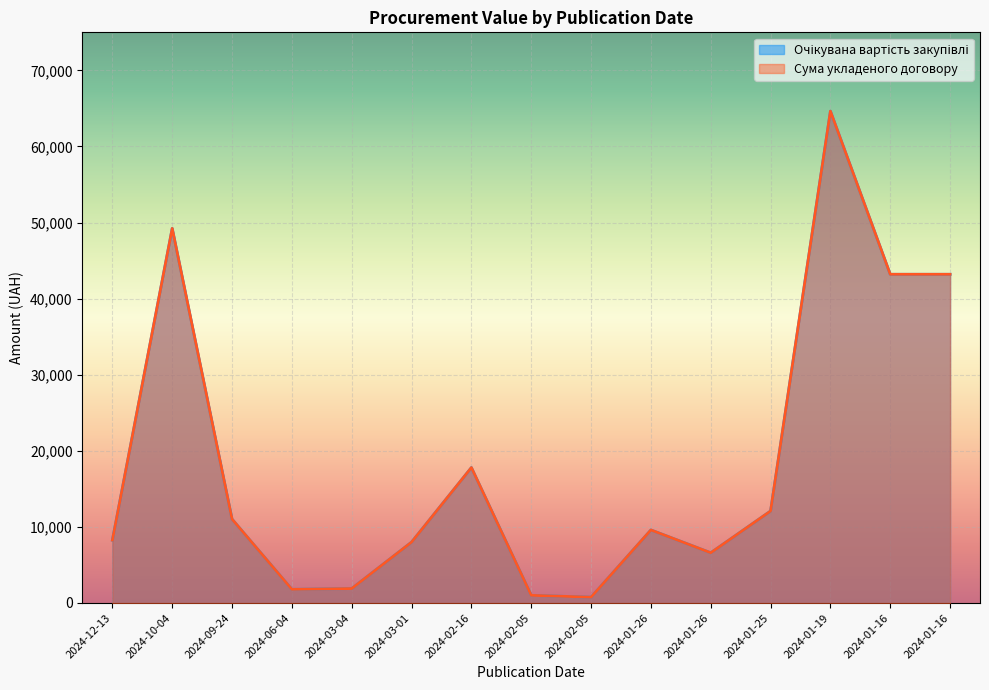

Does the chart display data point markers on the line(s)?

No